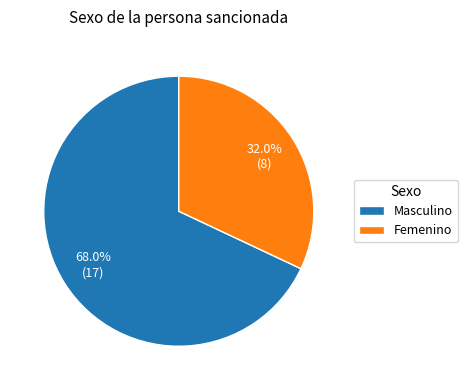

To the nearest percent, what is the difference between the largest and smallest slice percentages?

36%